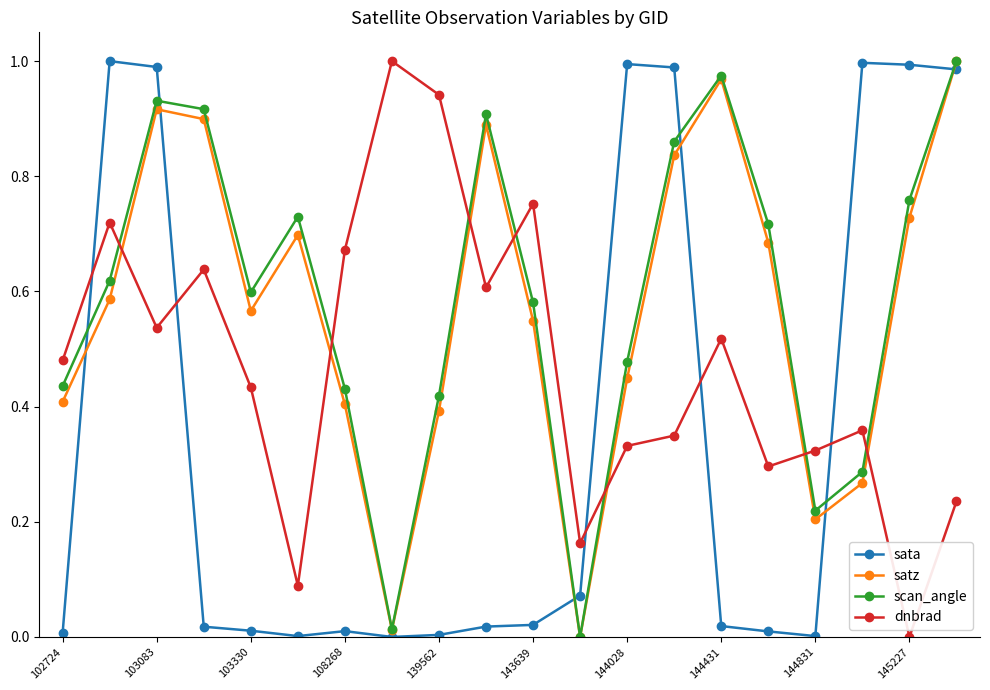

True or false: dnbrad has more than 1 interior local peaks.

True